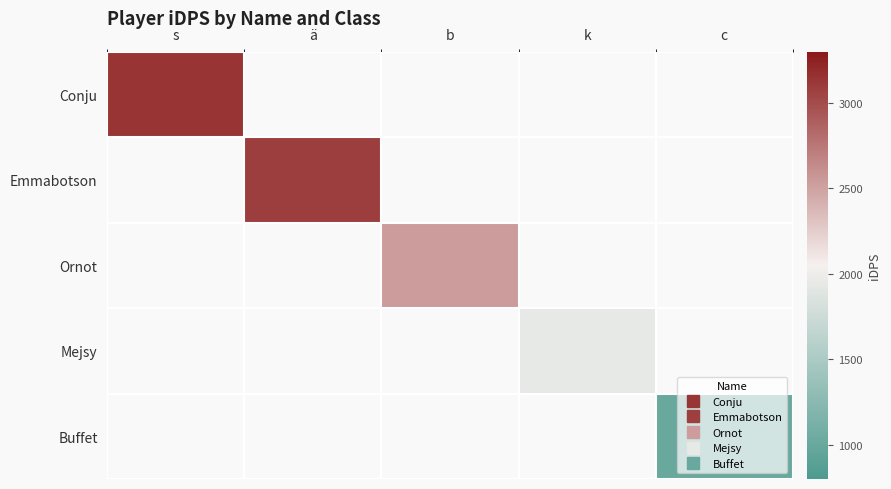

At how many categories does at least one series exceed 1891?

4